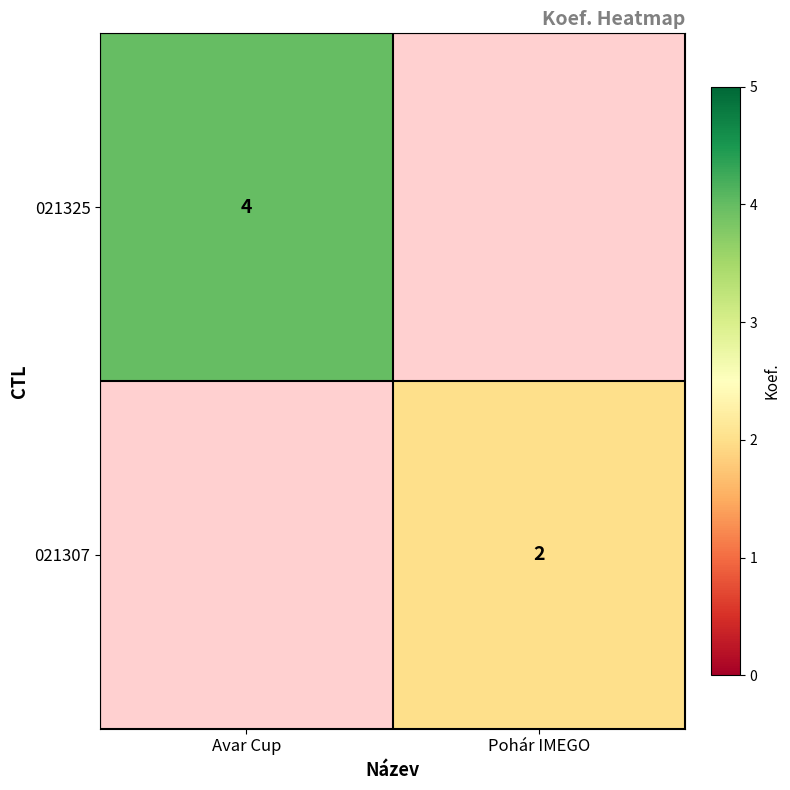

Is the value of 021307 at Pohár IMEGO greater than the value of 021325 at Avar Cup?

No